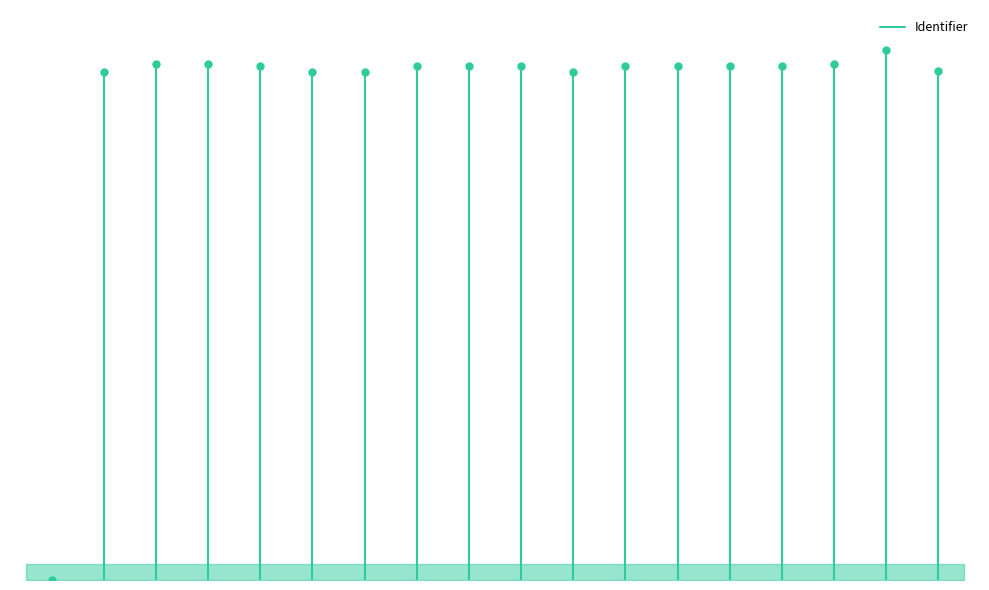

What is the sum of all values?

107211026